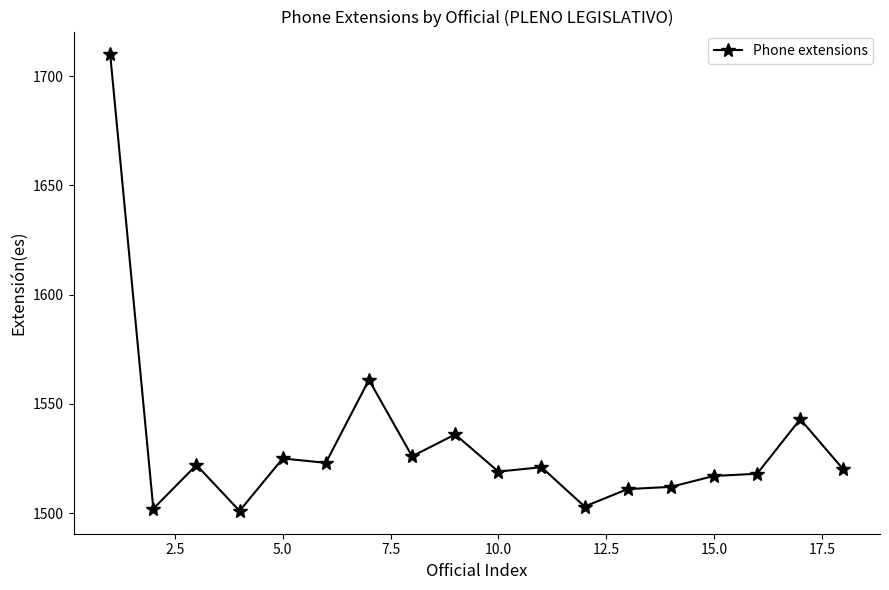

What is the value of the 4th point from the left?

1501